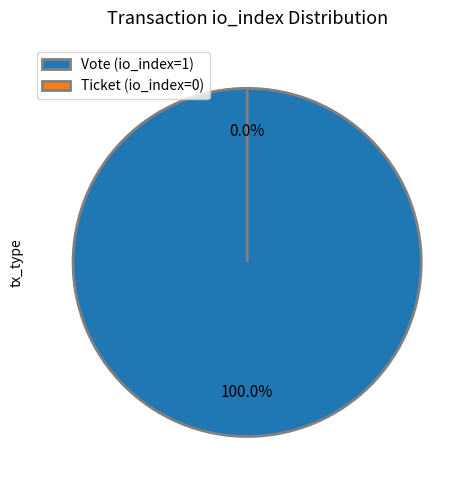

To the nearest percent, what portion does Vote (io_index=1) represent?

100%